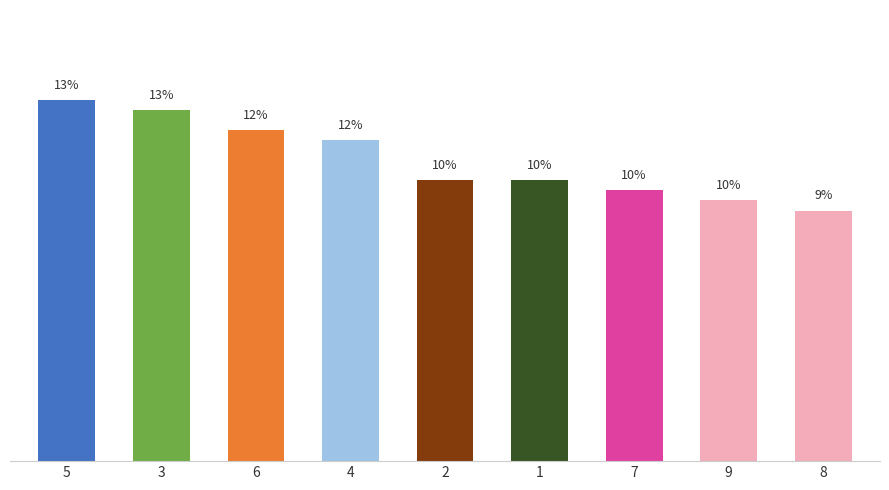

Reading left to right, extract all data points from this chart.

13.3	13.0	12.2	11.9	10.4	10.4	10.0	9.6	9.3